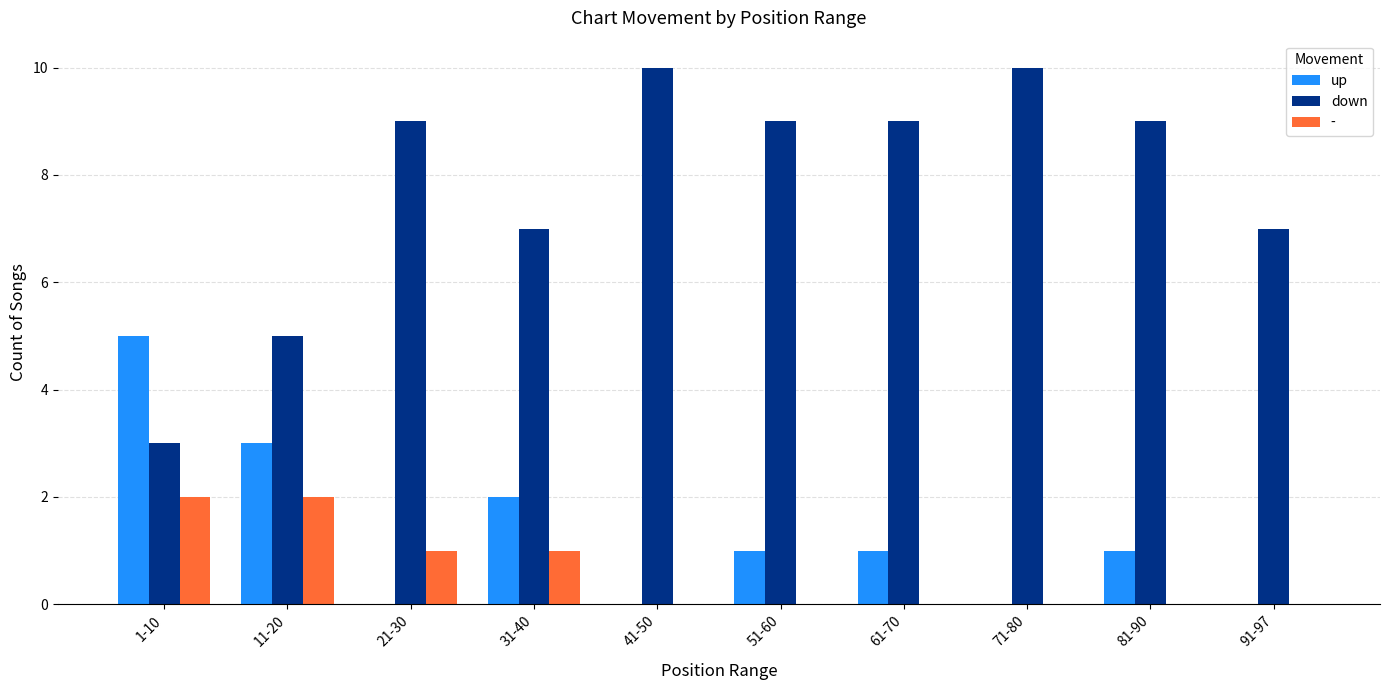

Which category has the highest value in the up series?

1-10